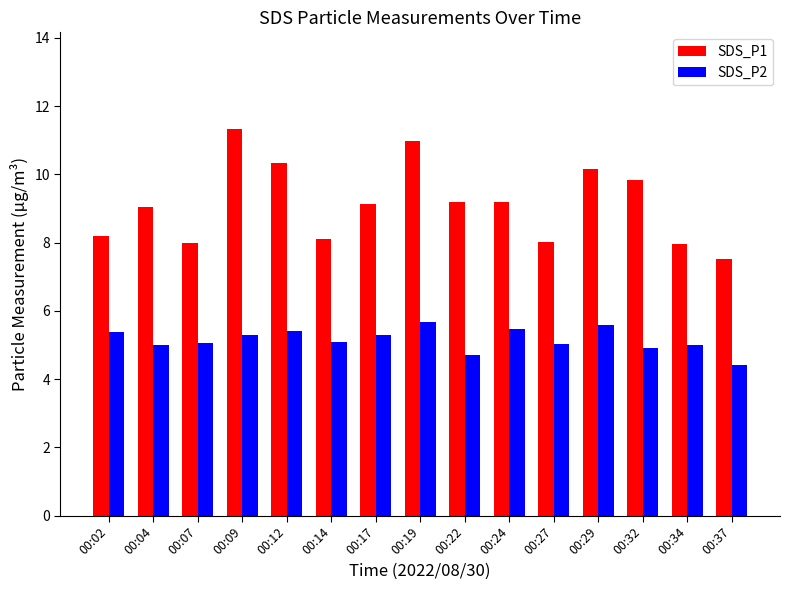

Which series has the largest range (max minus min)?

SDS_P1